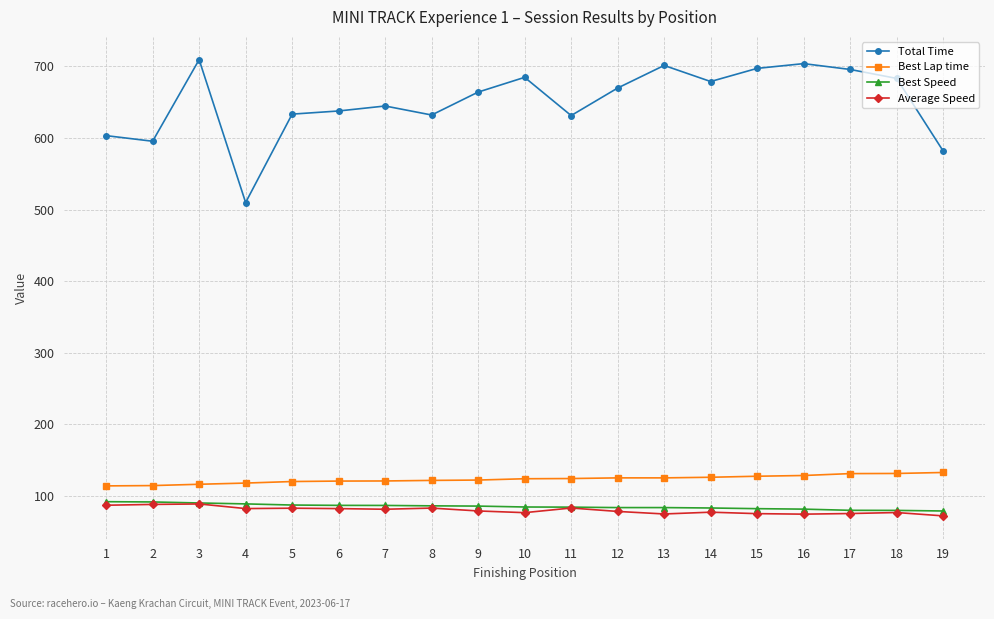

Is the value of Best Lap time at 15 greater than the value of Best Speed at 1?

Yes